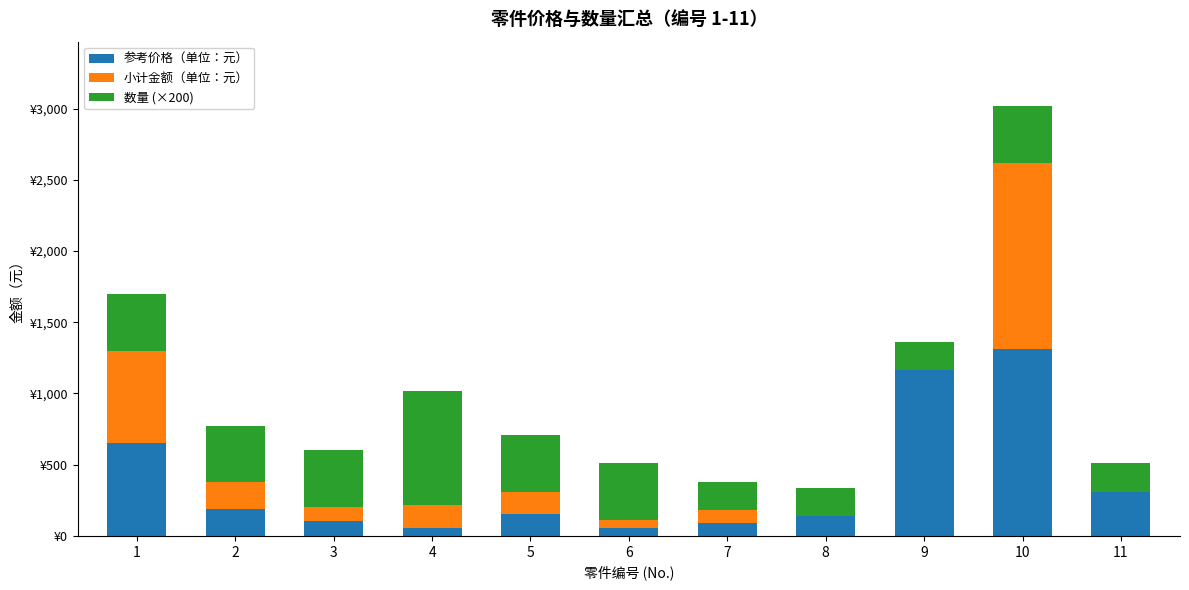

Are the bars grouped side by side (vs. stacked)?

No